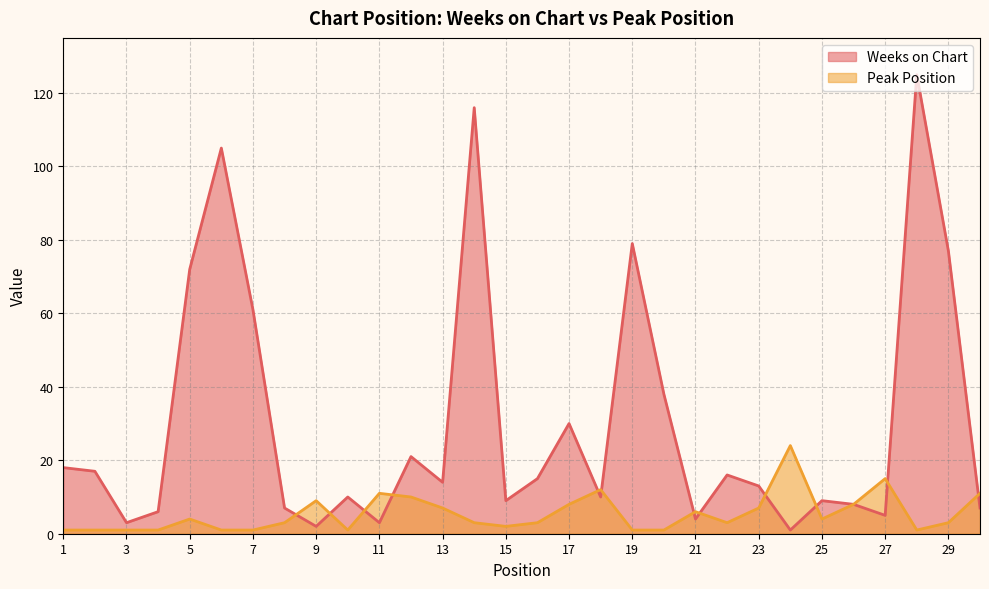

Rank the series by their average value, from highest to lowest.

Weeks on Chart, Peak Position